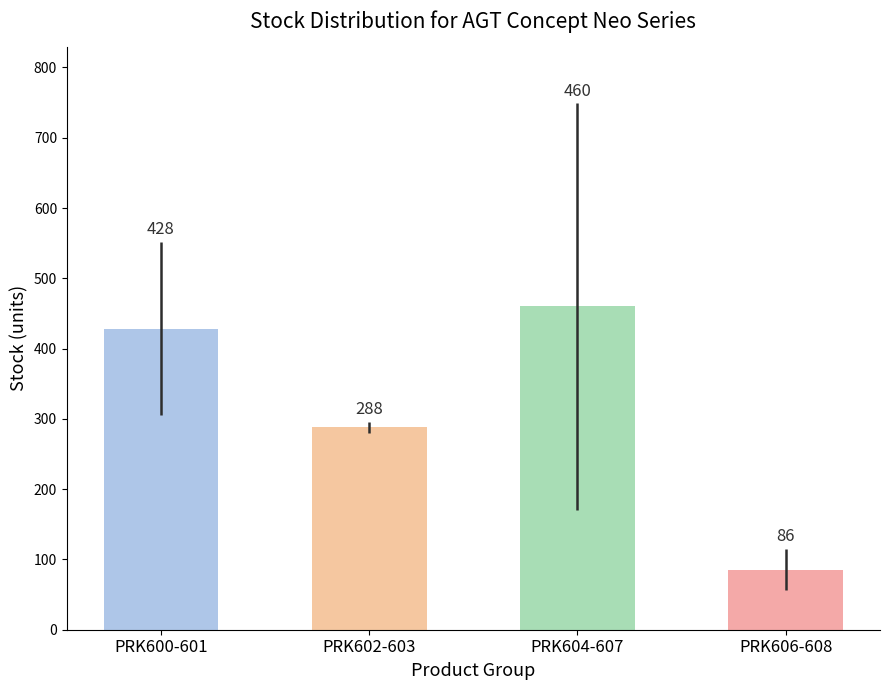

What is the change in value from PRK602-603 to PRK604-607?

+172.0